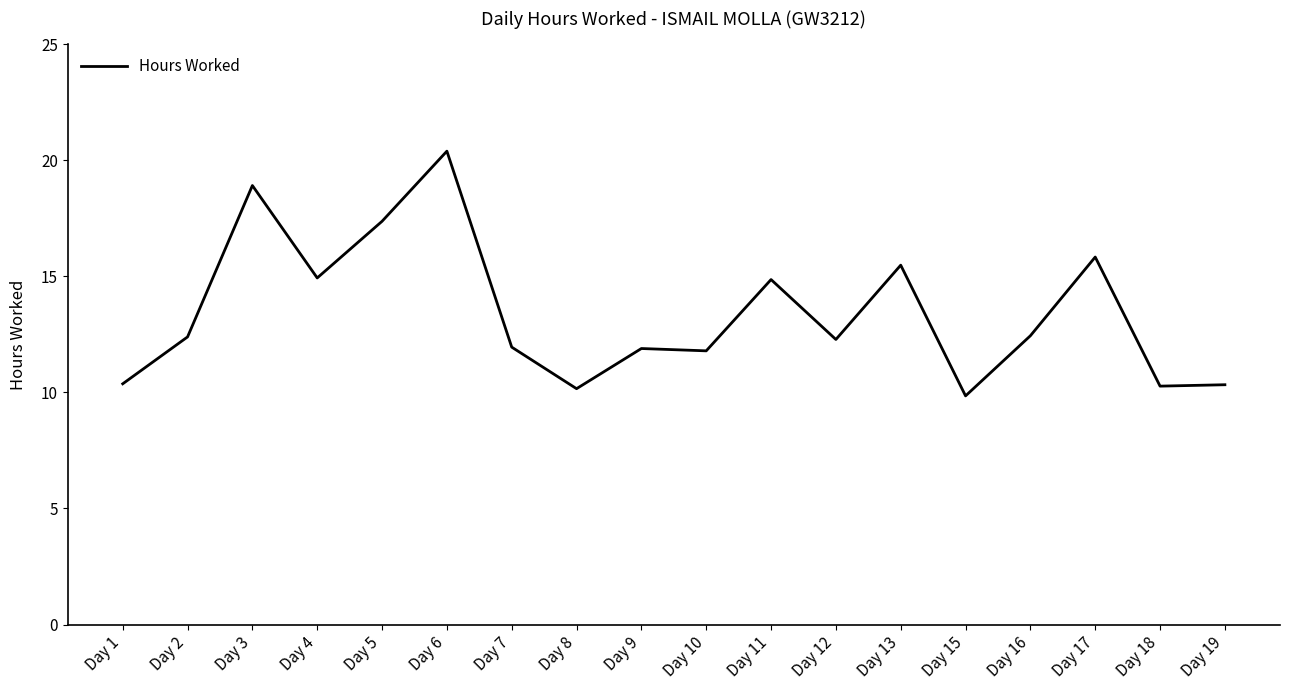

Is it true that the value at Day 7 is 3.1?

False